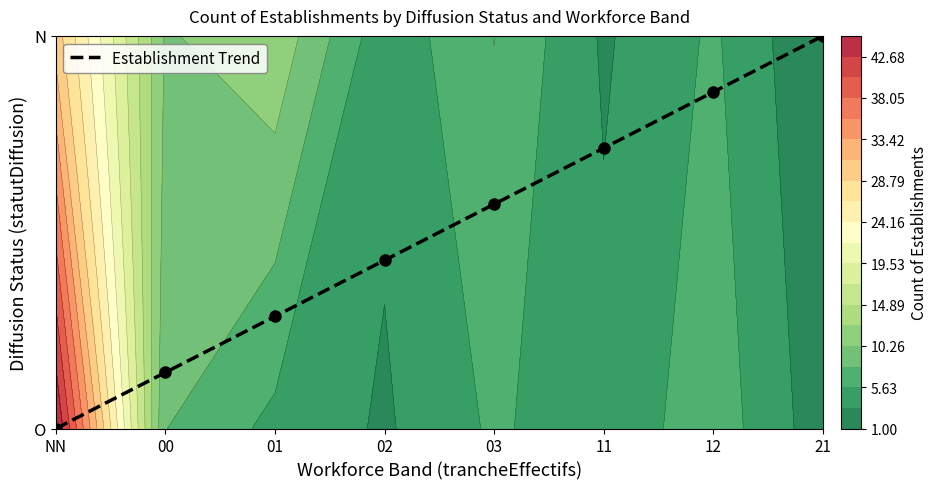

Reading right to left, list all the values displayed in this chart.

21=1.0	12=0.9	11=0.7	03=0.6	02=0.4	01=0.3	00=0.1	NN=0.0